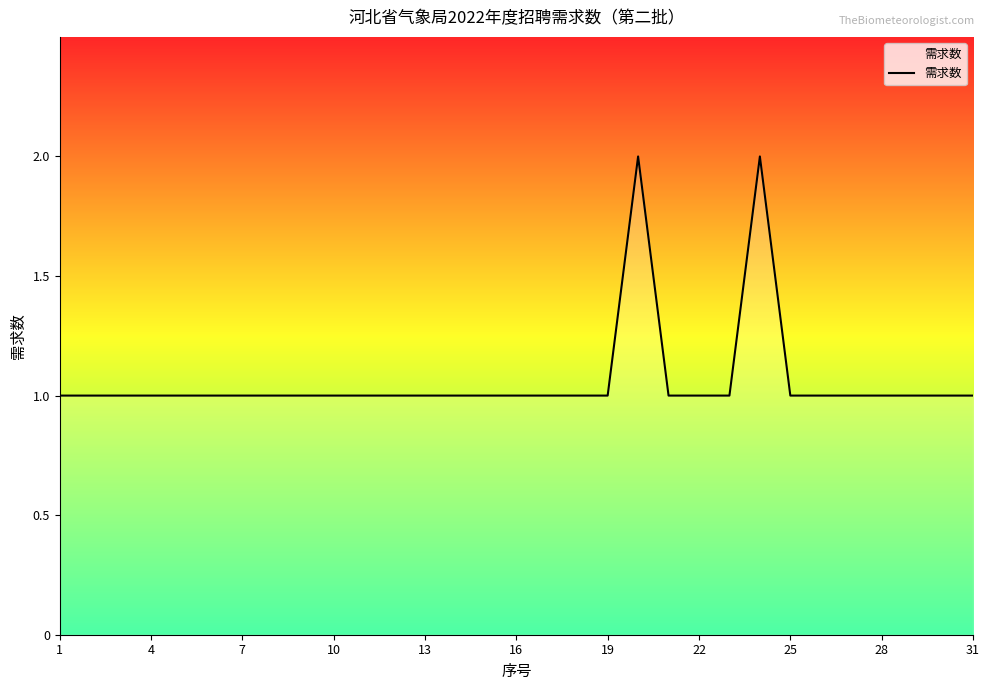

Does the chart have visible grid lines?

No